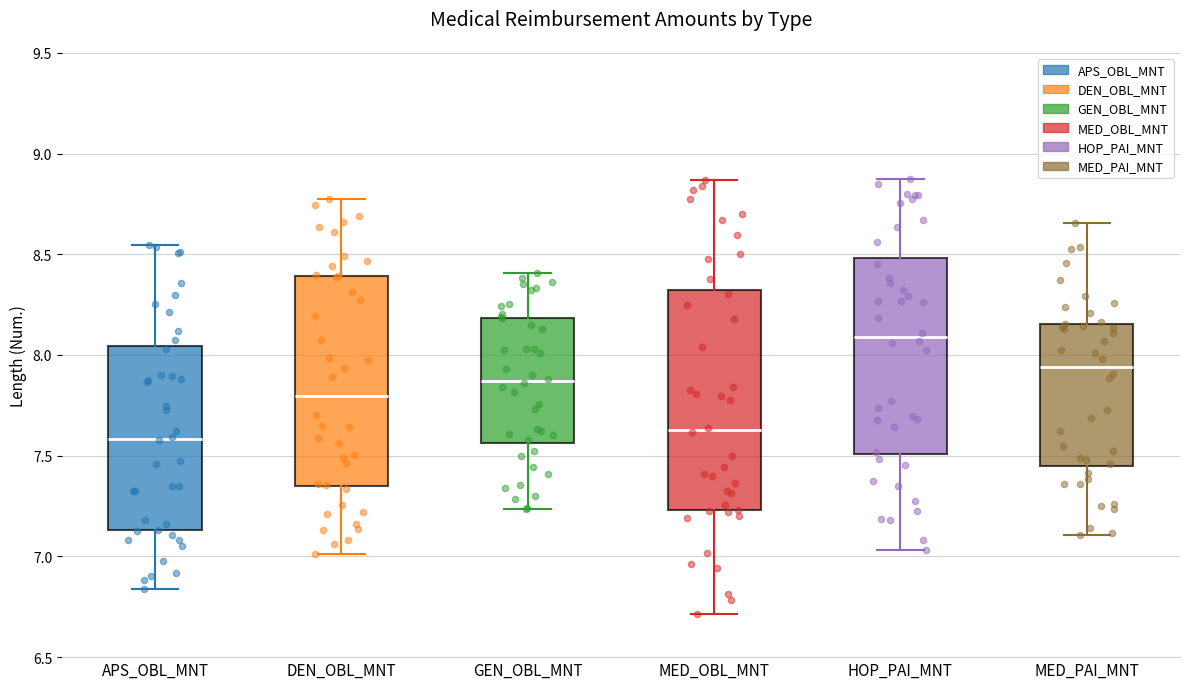

Reading left to right, transcribe this box plot: for each box, give where its median line is, the range the box spans, and where its two whiskers end, as read against the y-axis. The values are not printed on the chart, so give them approximately, as read against the axis.

APS_OBL_MNT: median 7.60, box 7.15 to 8.05, whiskers 6.85 to 8.55
DEN_OBL_MNT: median 7.80, box 7.35 to 8.40, whiskers 7.00 to 8.80
GEN_OBL_MNT: median 7.85, box 7.55 to 8.20, whiskers 7.25 to 8.40
MED_OBL_MNT: median 7.65, box 7.25 to 8.30, whiskers 6.70 to 8.85
HOP_PAI_MNT: median 8.10, box 7.50 to 8.50, whiskers 7.05 to 8.85
MED_PAI_MNT: median 7.95, box 7.45 to 8.15, whiskers 7.10 to 8.65